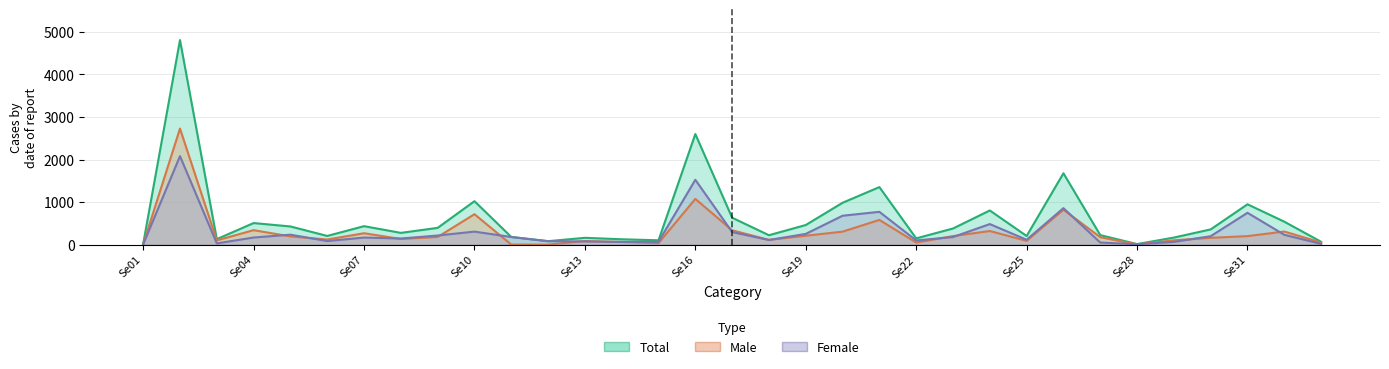

True or false: Female and Male intersect in this chart.

True